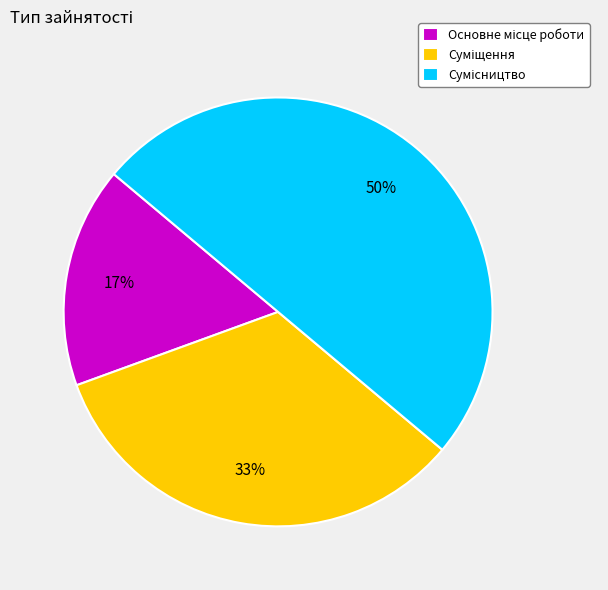

To the nearest percent, what is the average slice percentage?

33%